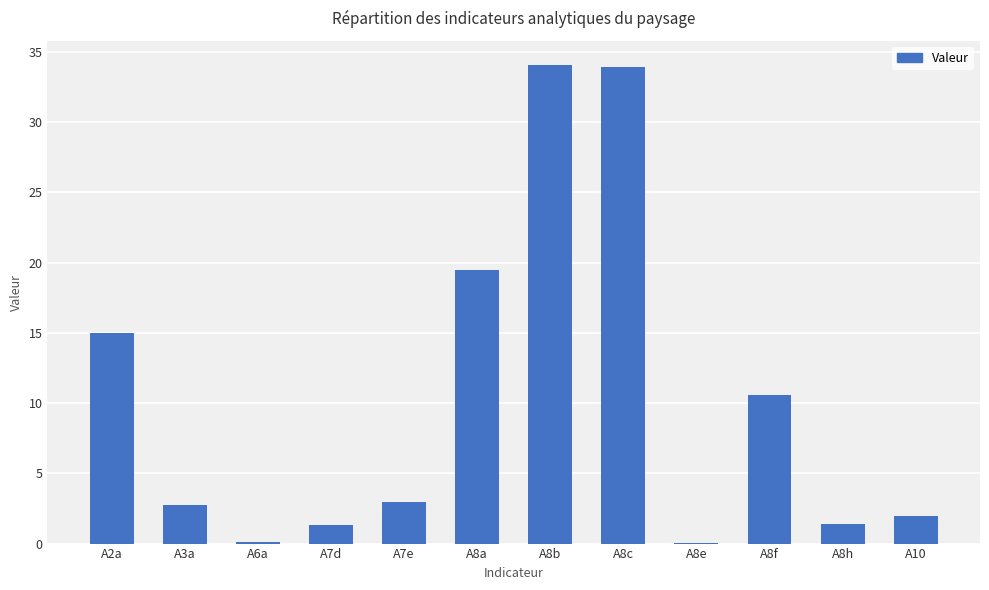

True or false: the data shows 1.4 at A8h.

True